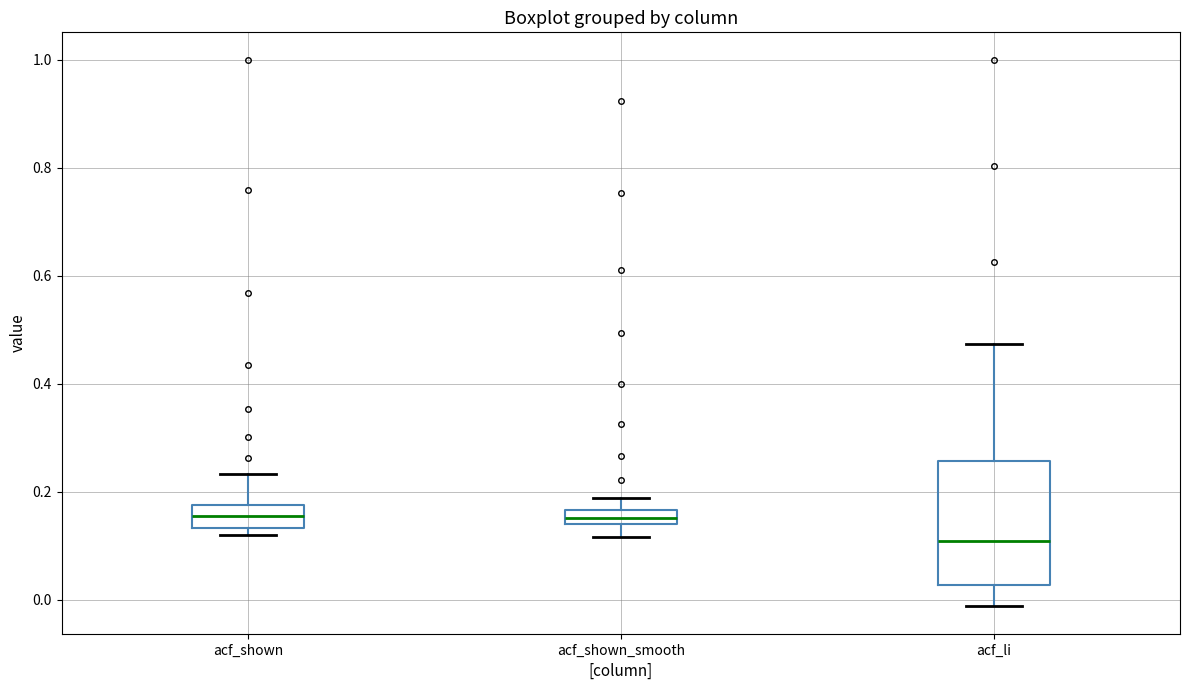

Which box is the tallest, from its lower edge to its upper edge?

acf_li